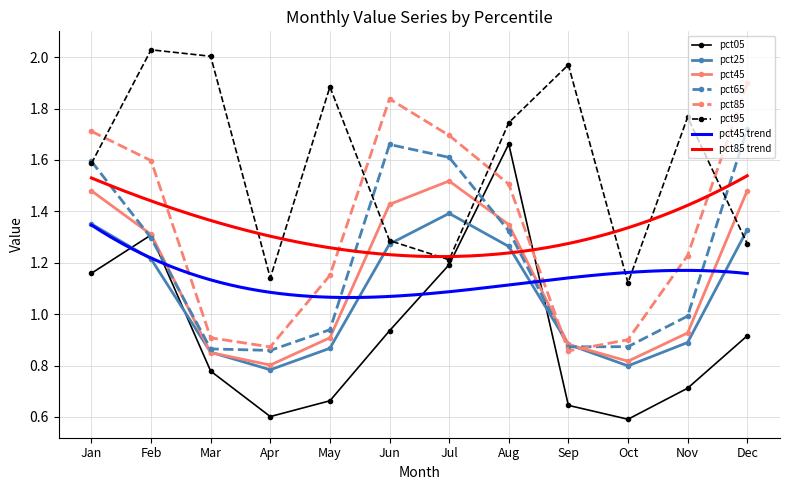

Where do pct45 and pct85 first cross each other?

Aug and Sep